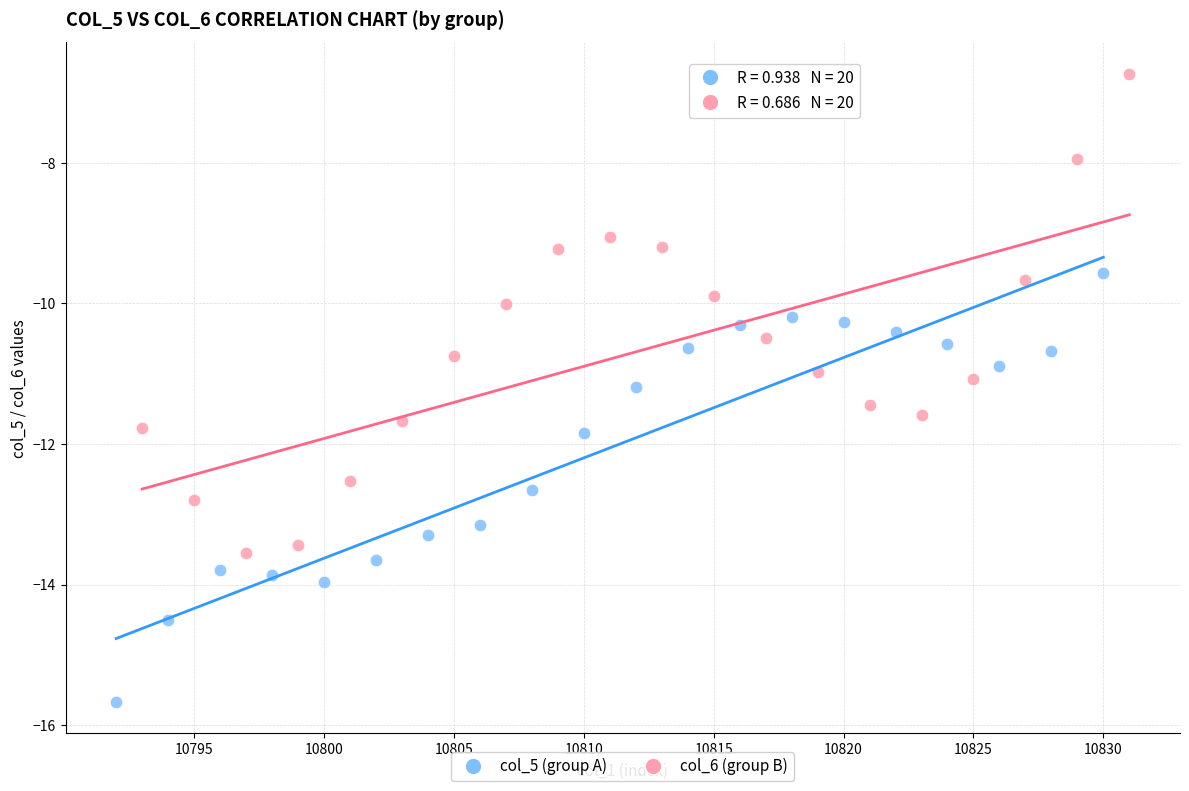

Which series has the widest spread of Y values?

col_6 (group B)